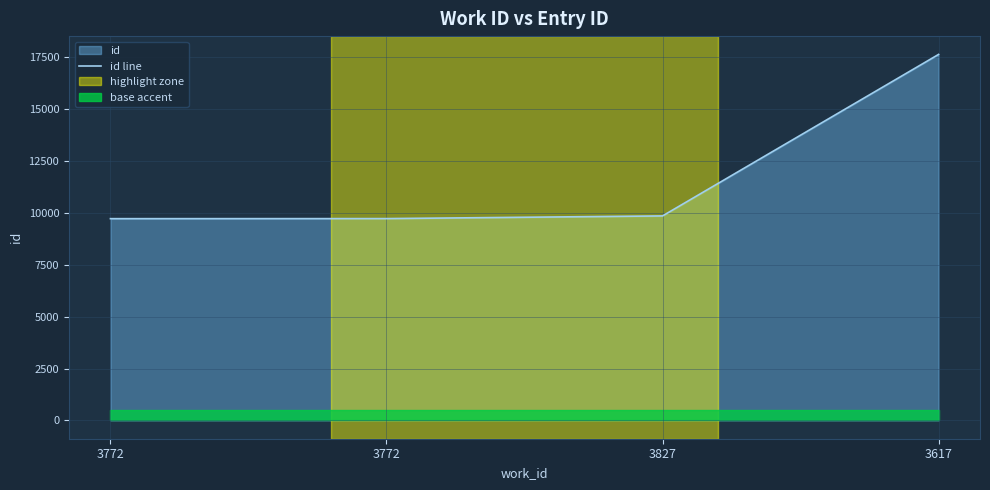

Where does the data first go above 9855?

3617